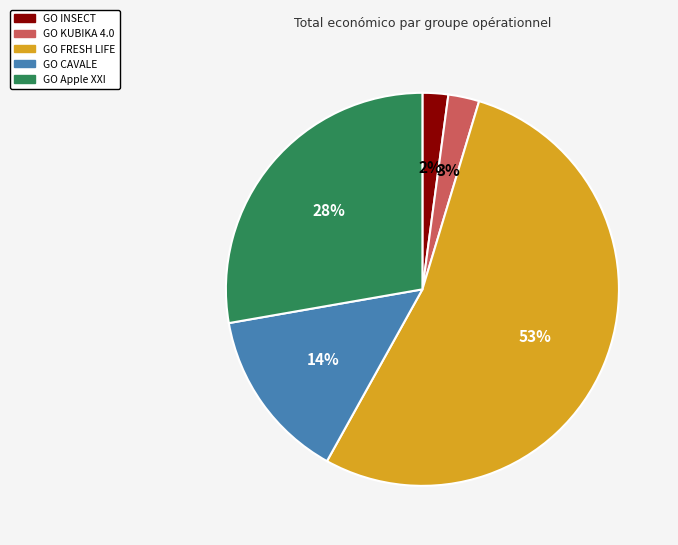

Which has a higher value, GO CAVALE or GO Apple XXI?

GO Apple XXI